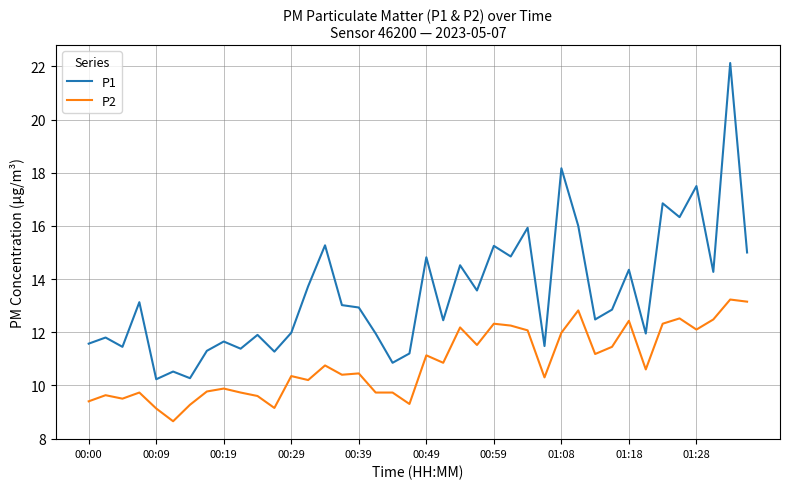

True or false: P1 and P2 cross at least once.

False